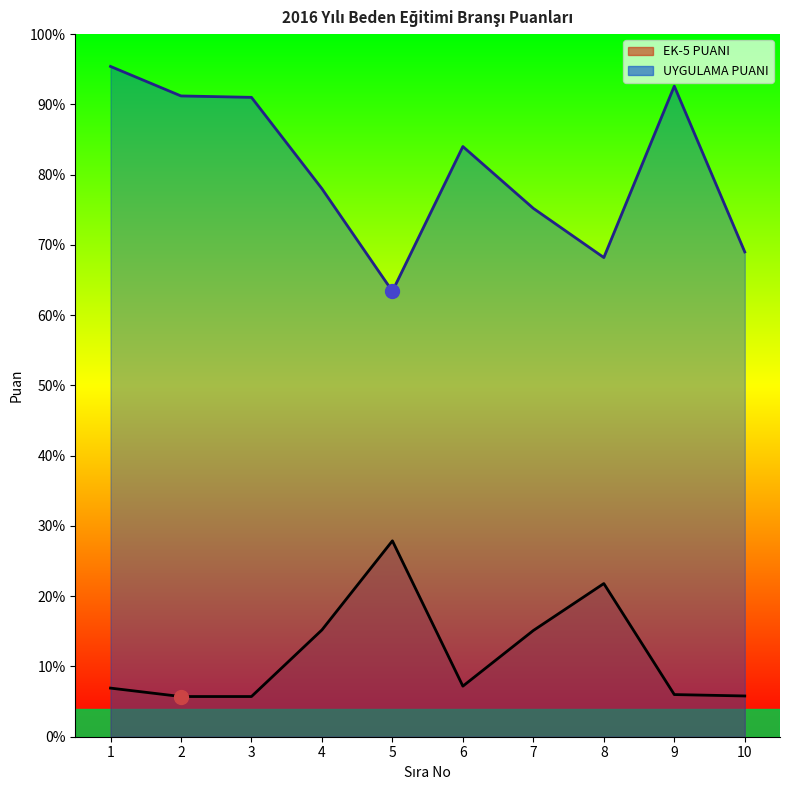

How many data points in EK-5 PUANI line are above 7?

5